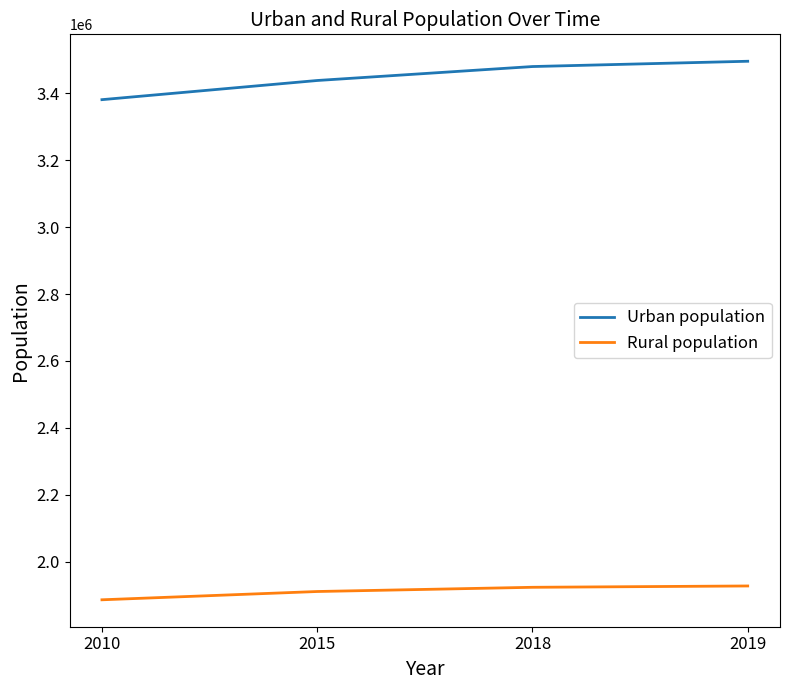

True or false: Rural population and Urban population intersect in this chart.

False